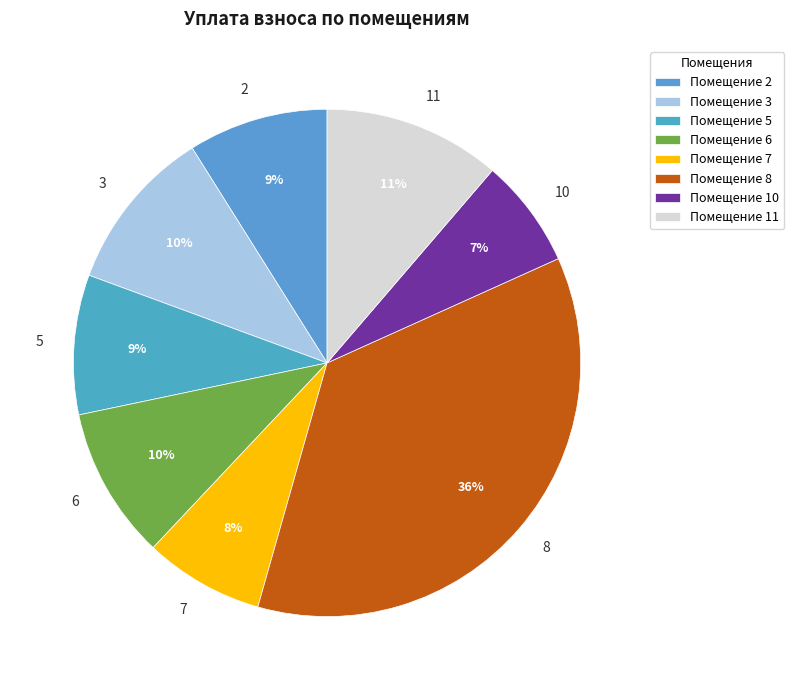

Combined, do 10 and 8 account for over 50%?

No